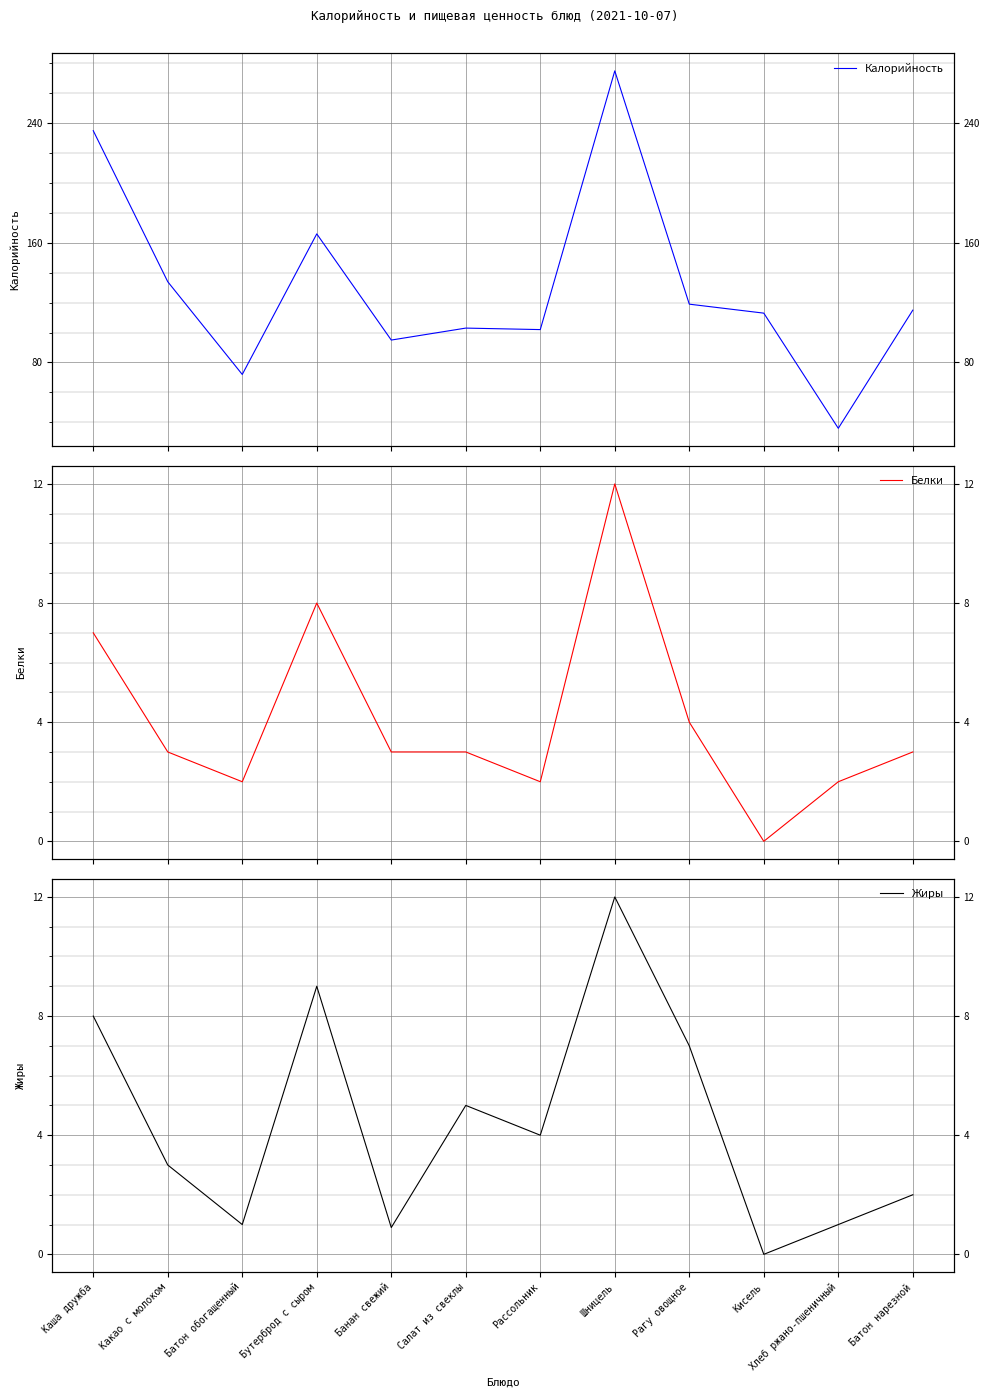

True or false: Жиры and Калорийность cross at least once.

False